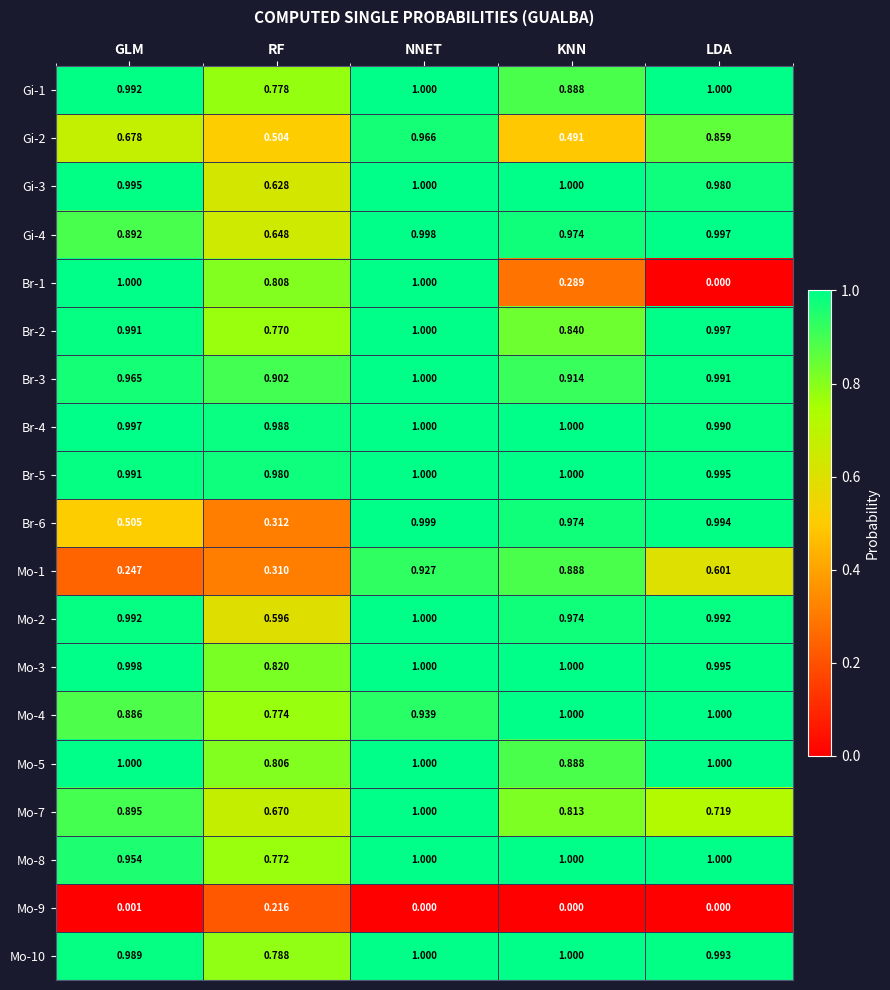

Is the value of Gi-1 at KNN greater than the value of Mo-5 at LDA?

No